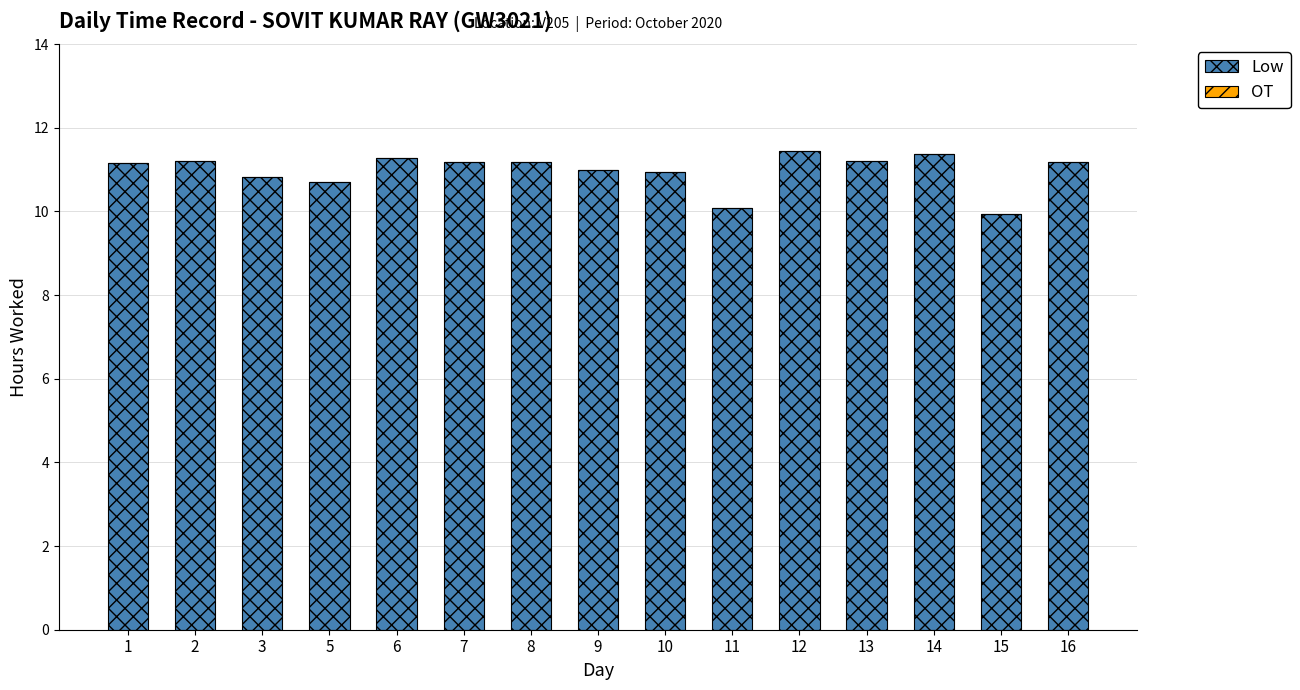

The value at 1 is 4.8. True or false?

False